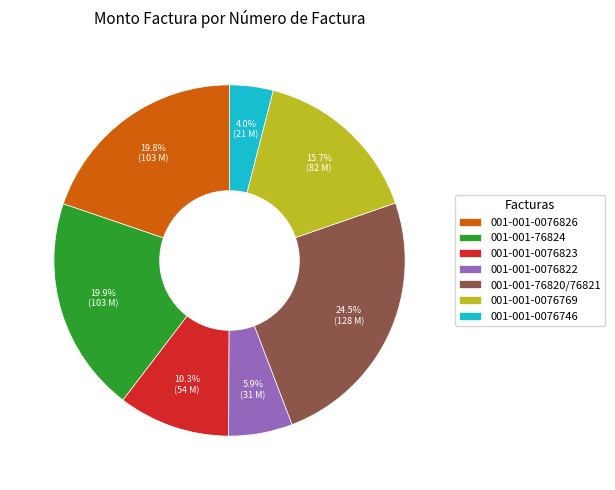

Is it true that 001-001-0076746 is 4% of the pie?

True